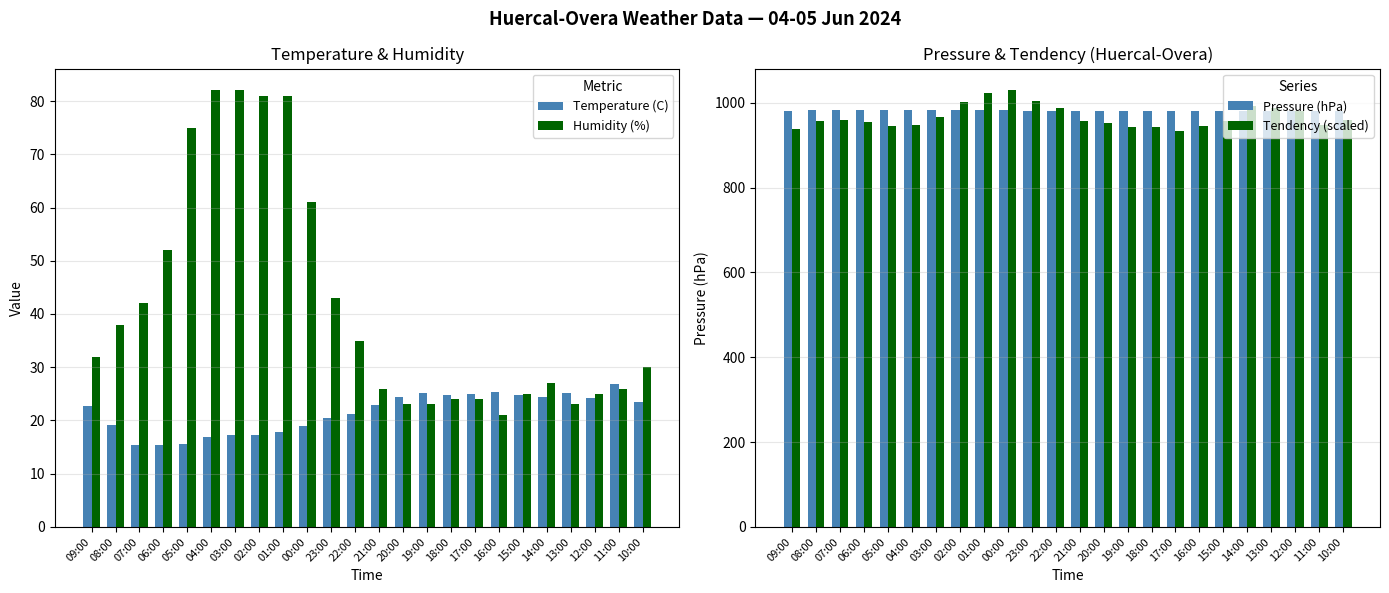

List the labels in order of Pressure (hPa) value, largest first.

02:00, 01:00, 03:00, 07:00, 04:00, 06:00, 05:00, 00:00, 08:00, 09:00, 23:00, 14:00, 13:00, 12:00, 22:00, 15:00, 16:00, 17:00, 18:00, 21:00, 11:00, 10:00, 20:00, 19:00